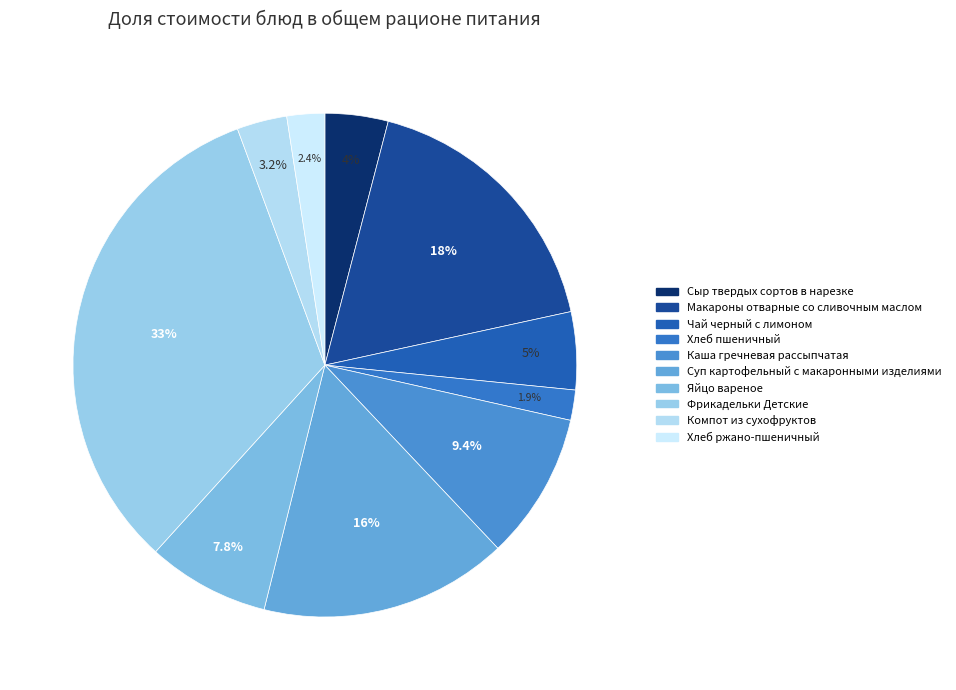

Is the sum of Макароны отварные со сливочным маслом and Хлеб ржано-пшеничный greater than half?

No